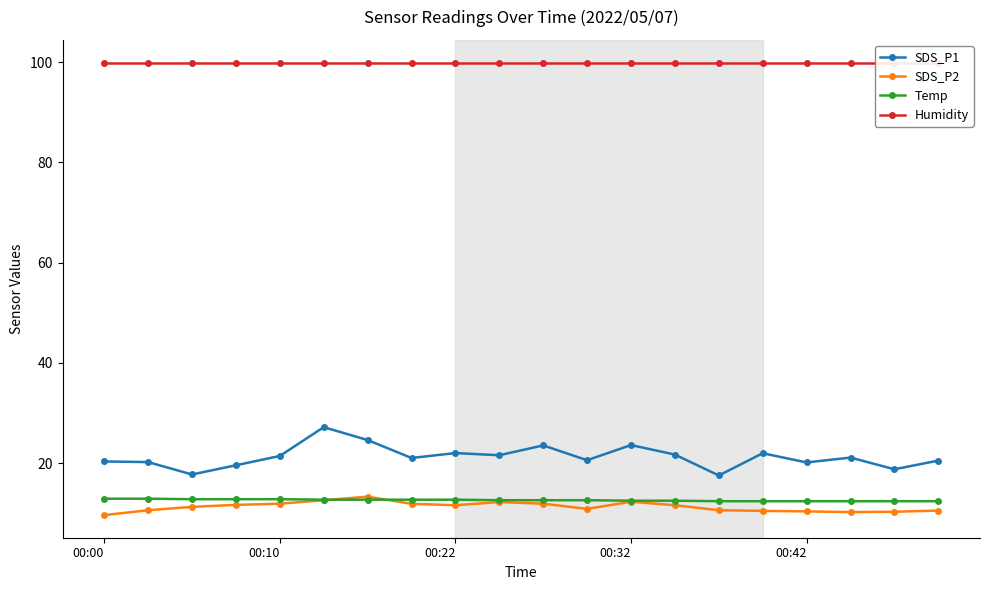

What value does the Temp series have at 00:32?

12.5